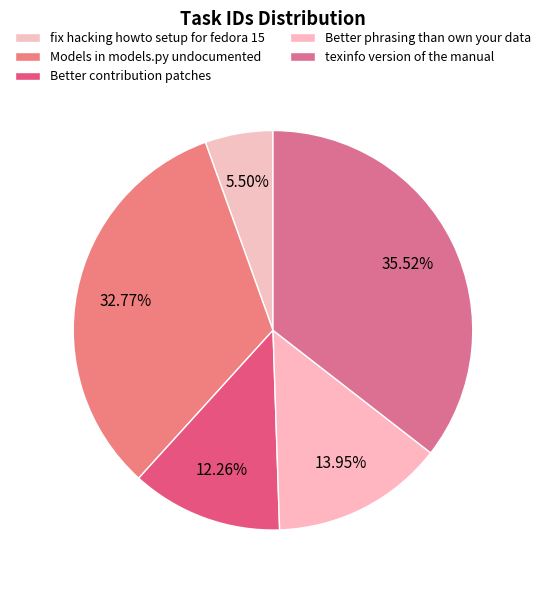

Which slice is the smallest?

fix hacking howto setup for fedora 15